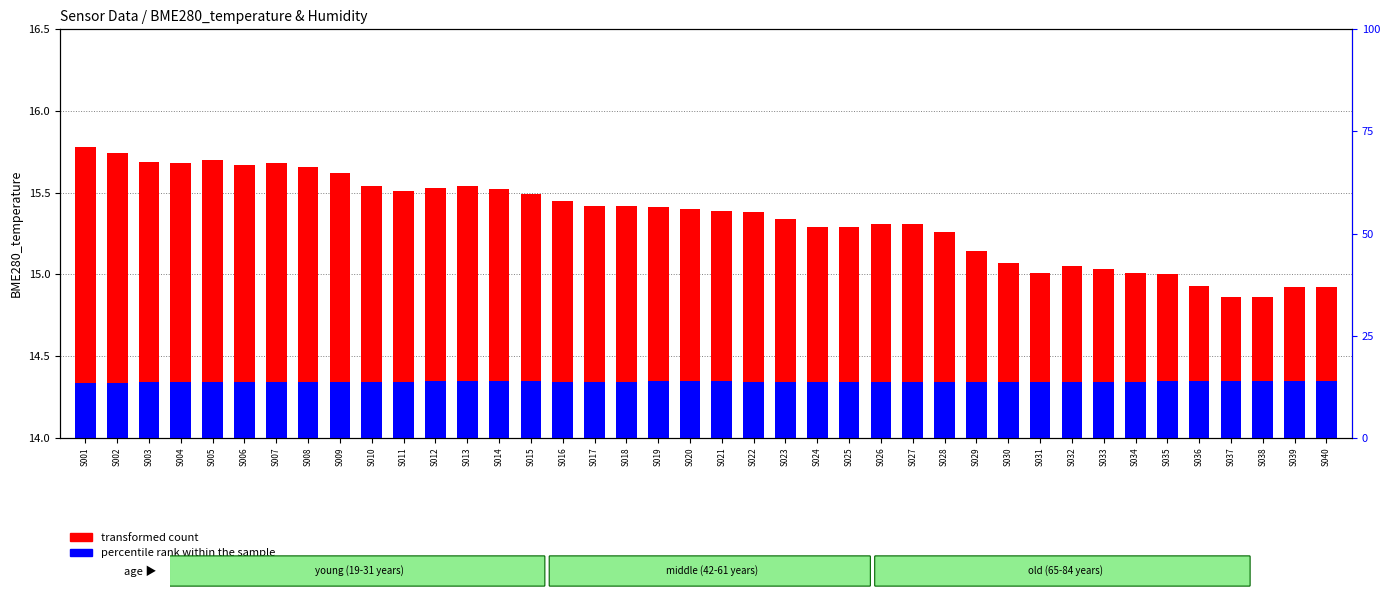

At which category is the sum across all series the highest?

S001